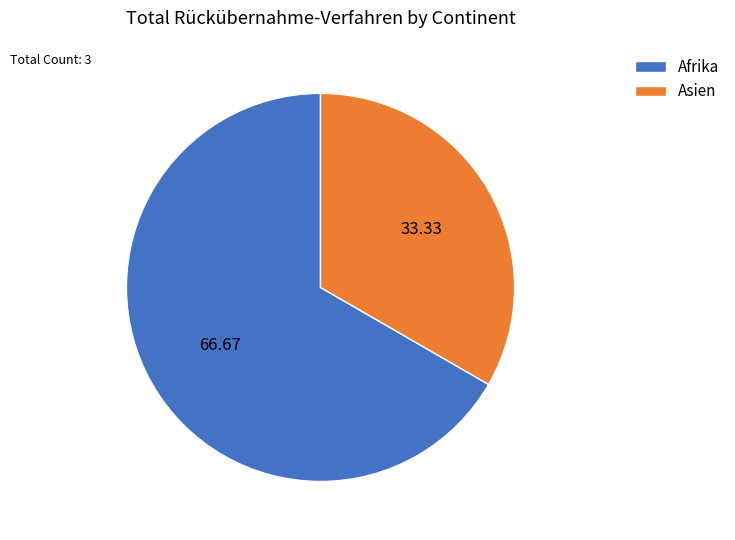

Is there a majority slice in this chart?

Yes